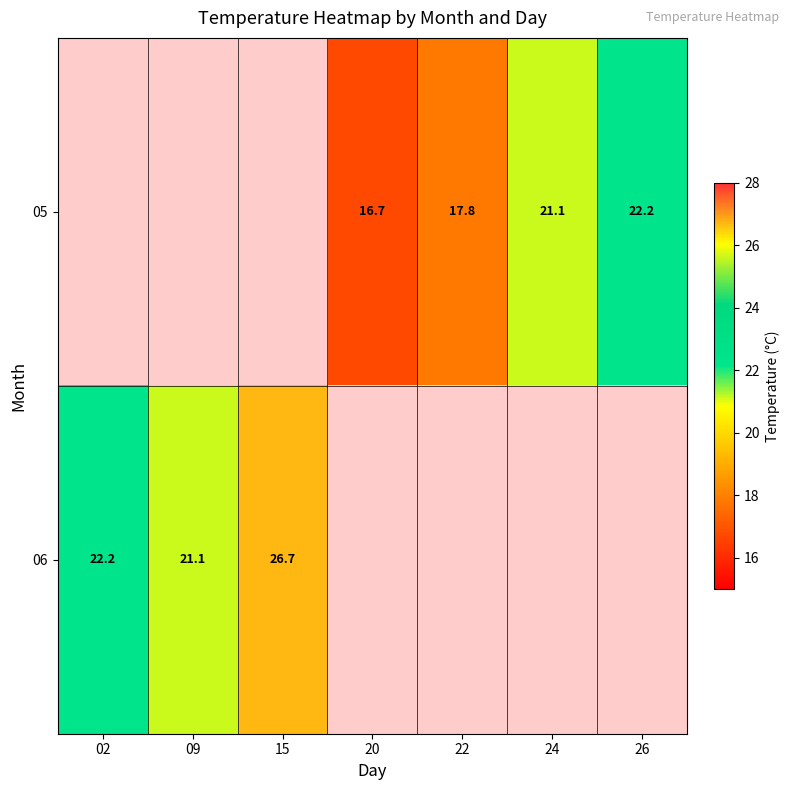

What is the sum of the 06 values at 15 and 09?

47.8